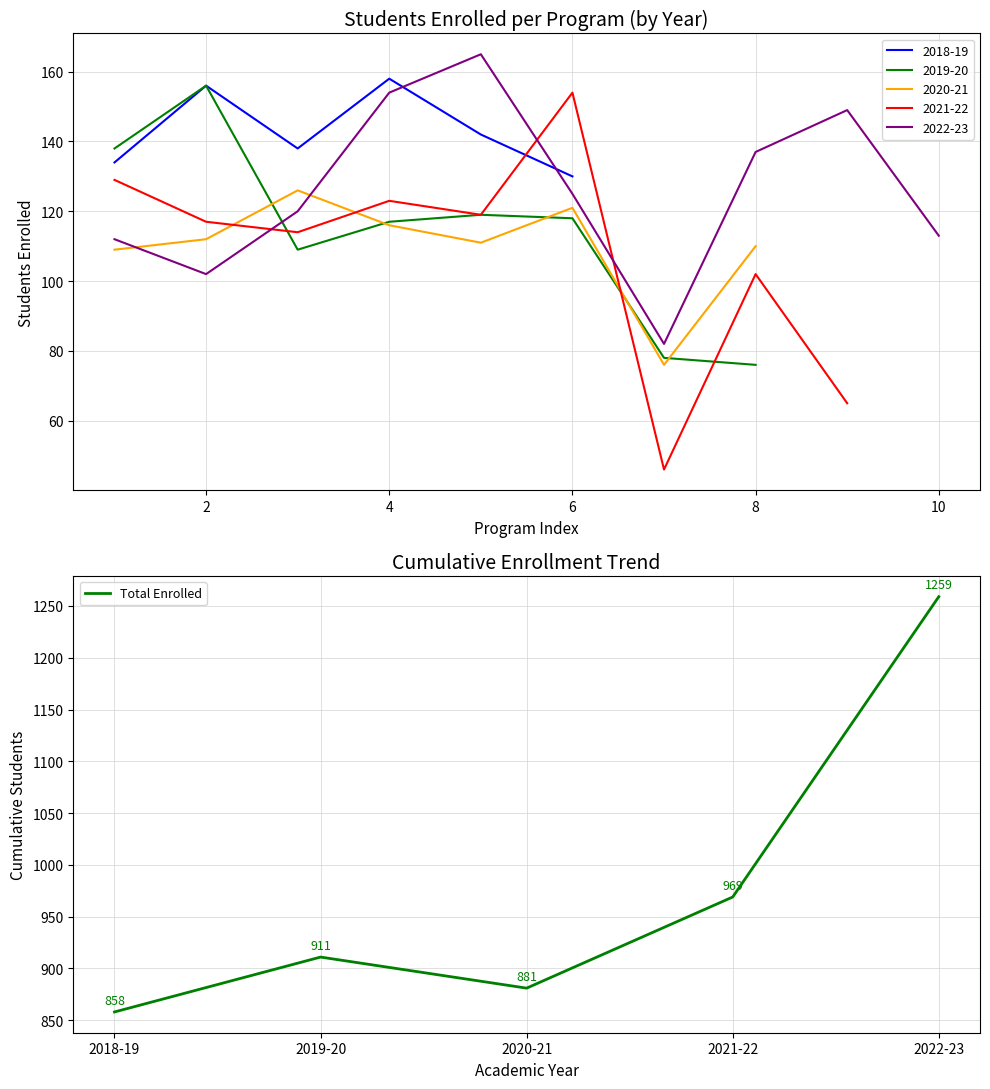

What is the minimum value shown in the chart?

858